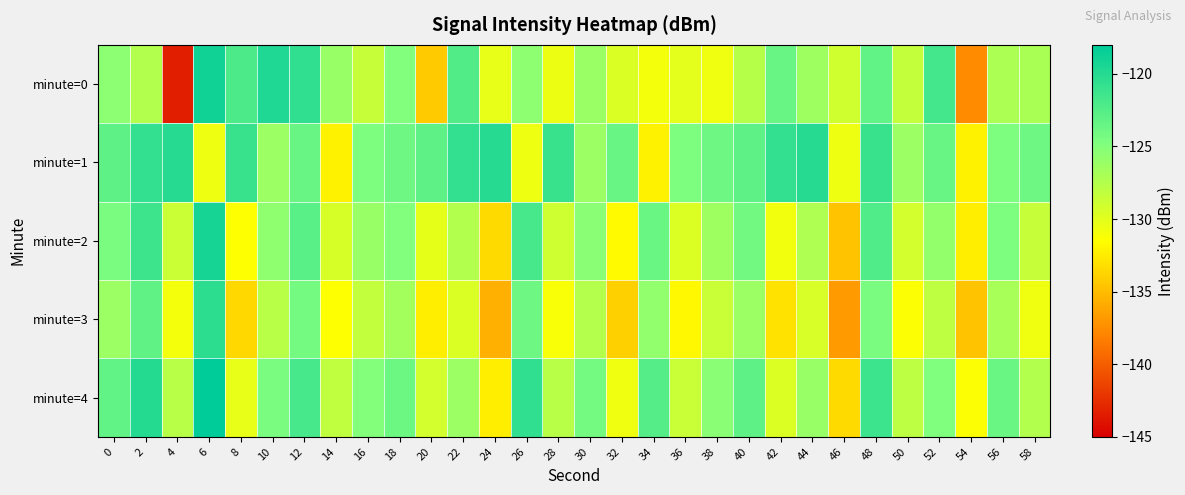

What is the spread (max minus min) of values at 42?

12.3